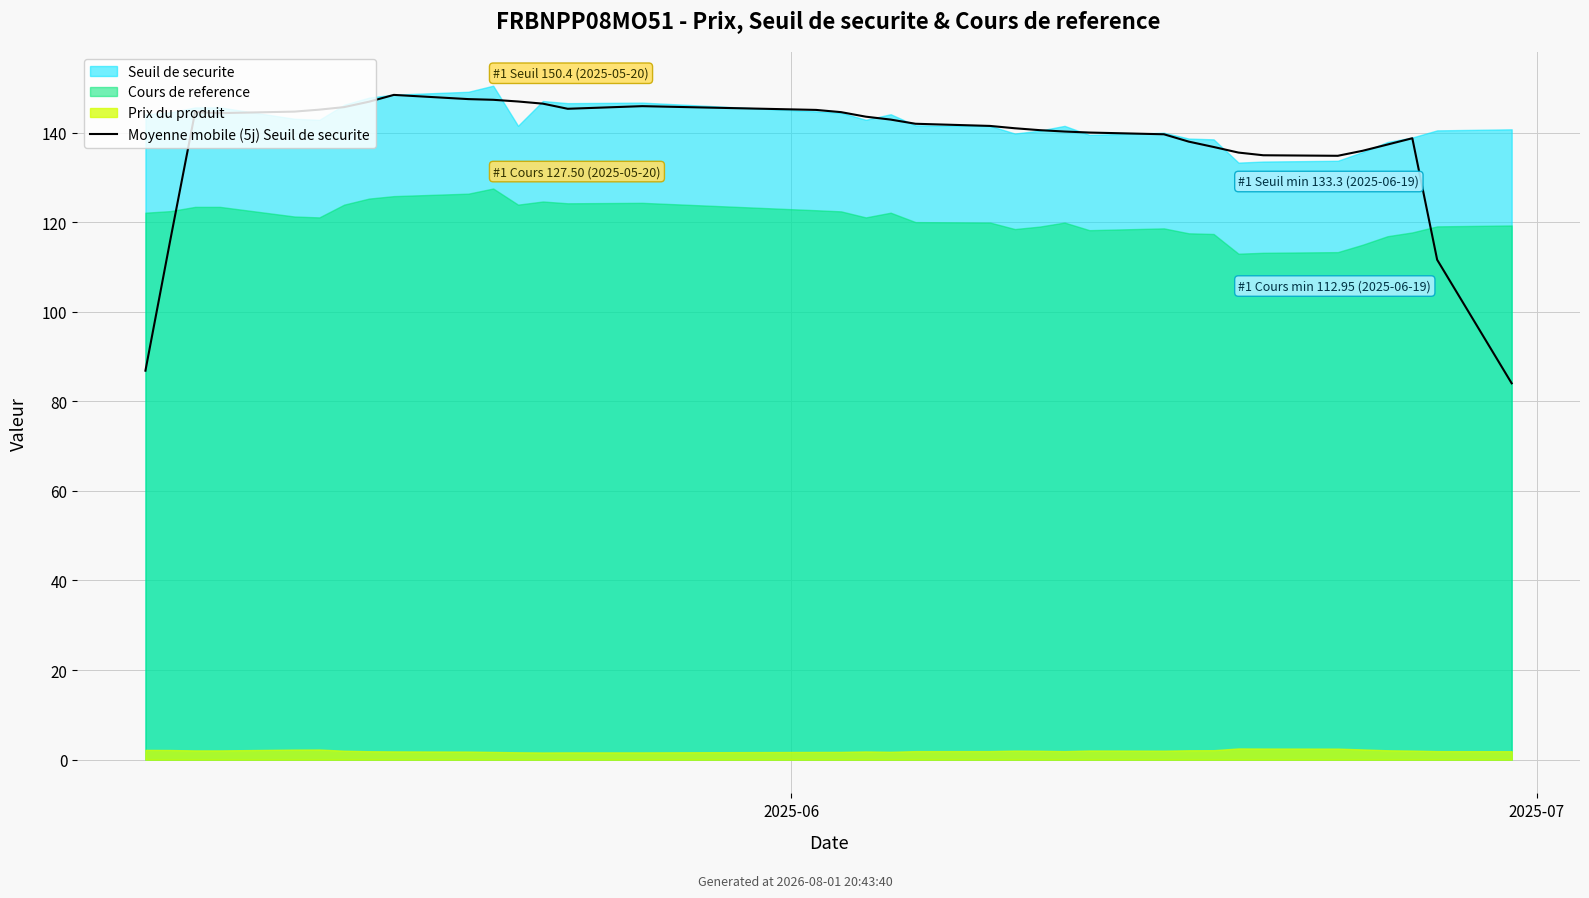

What position from the right is 14?

22